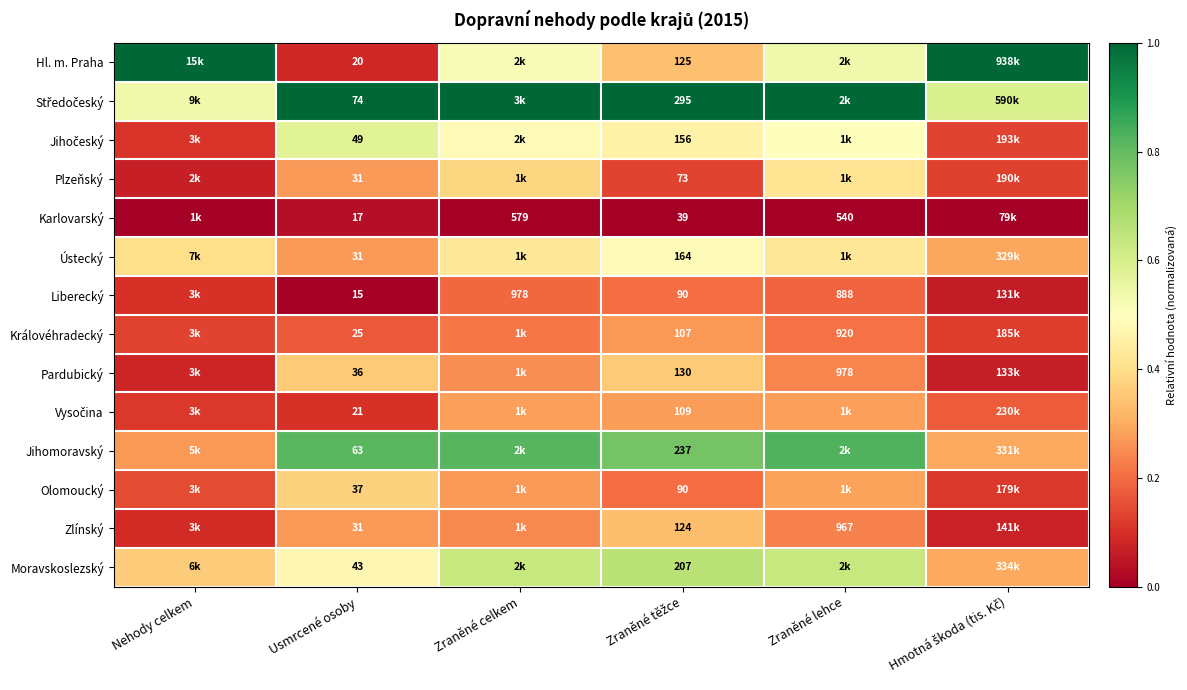

The Královéhradecký series shows 0.2 at Hmotná škoda (tis. Kč). True or false?

False